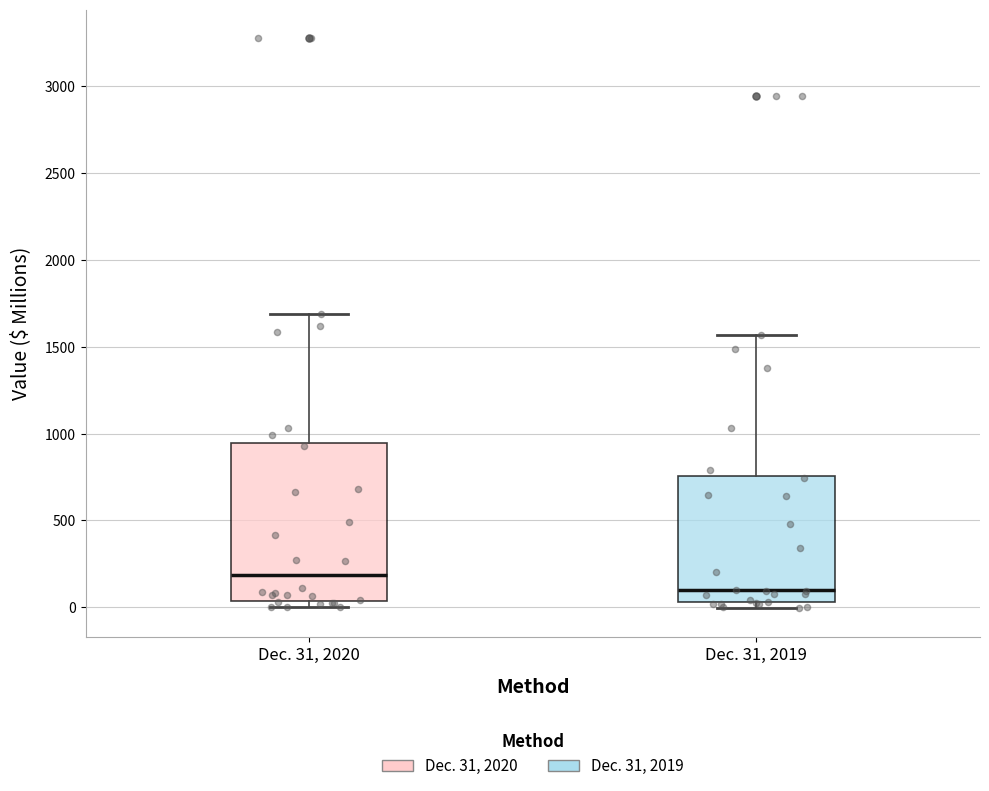

Where is the upper edge of the box for Dec. 31, 2019 on the y-axis? The values are not printed on the chart, so give them approximately, as read against the axis.

750